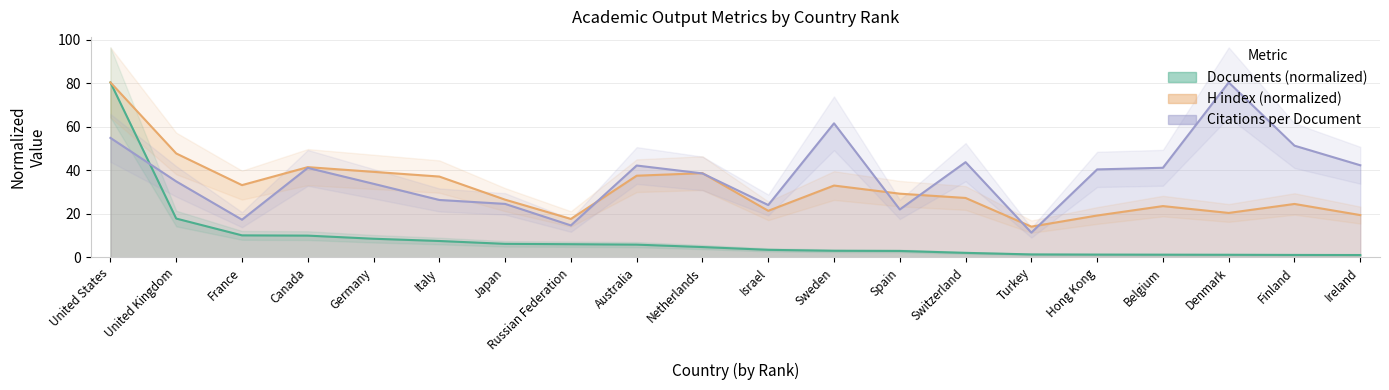

Between France and Ireland, which series saw the biggest shift?

Citations per document